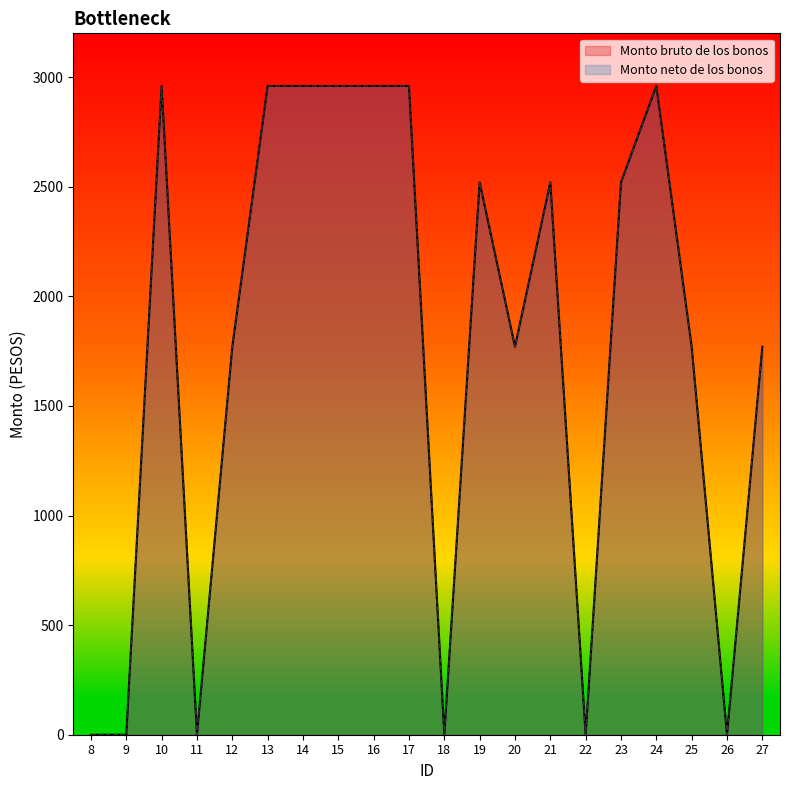

What is the sum of the Monto neto de los bonos values at 11 and 10?

2960